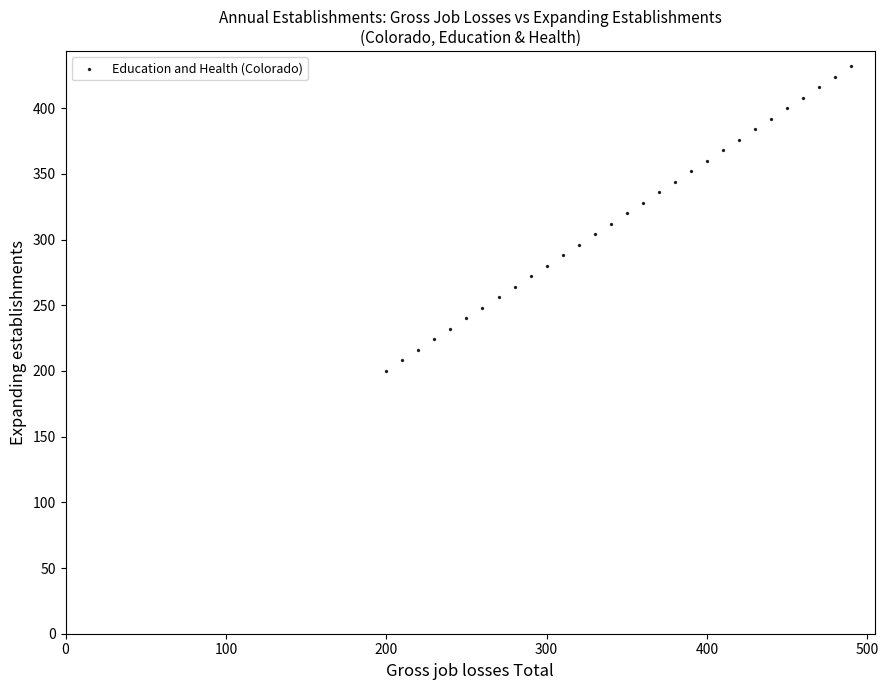

What is the range of X values (max minus min)?

290